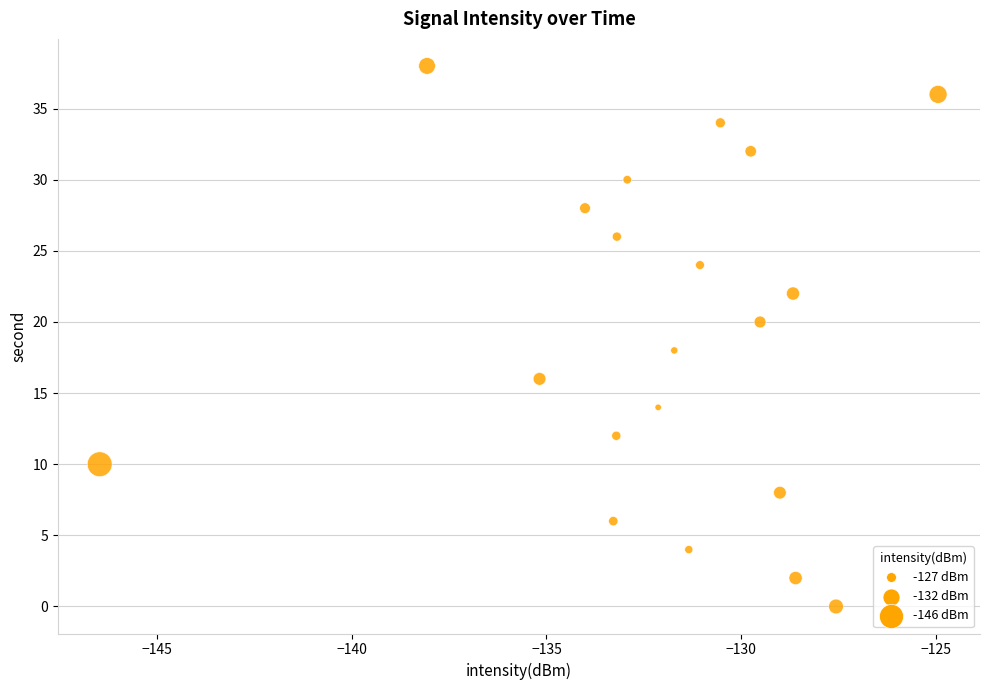

What is the range of Y values (max minus min)?

38